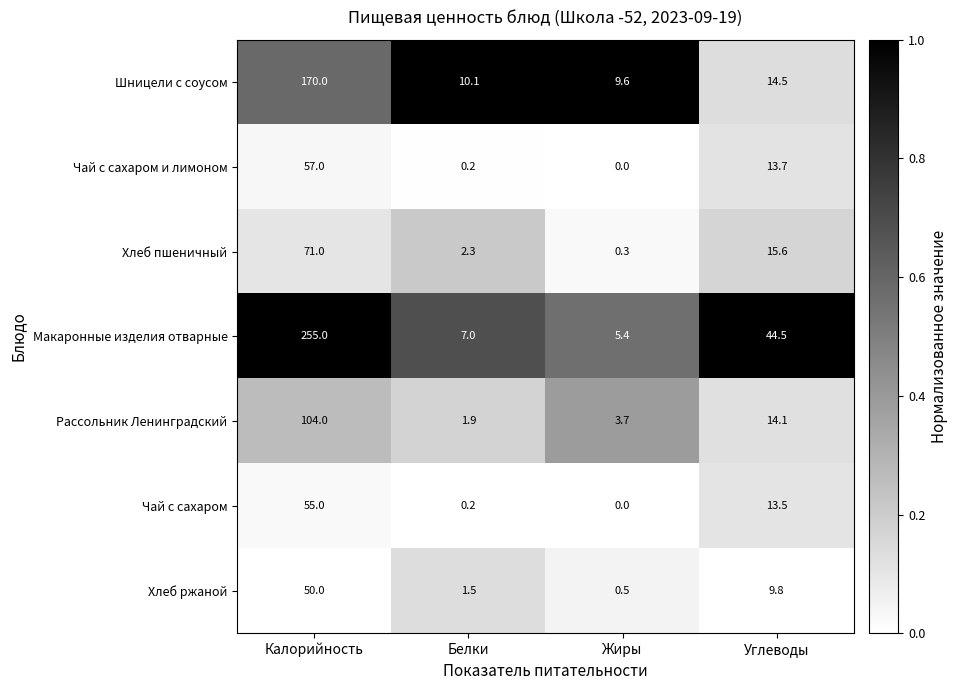

What is the difference between the maximum and second lowest values in the Хлеб пшеничный series?

68.7